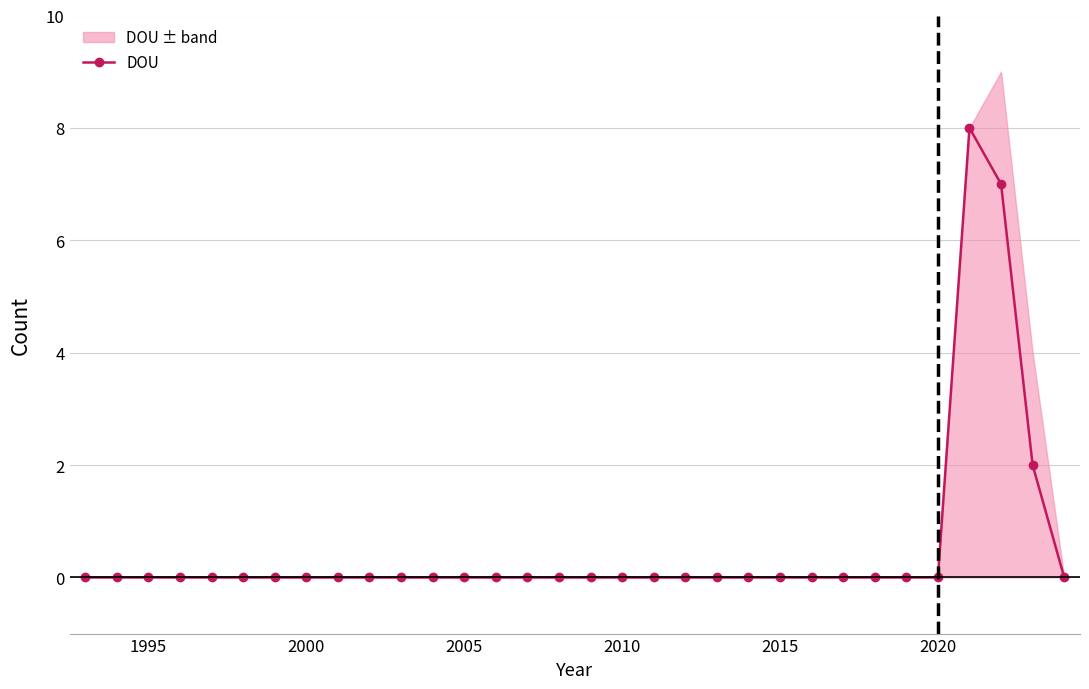

What is the sum of all values?

17